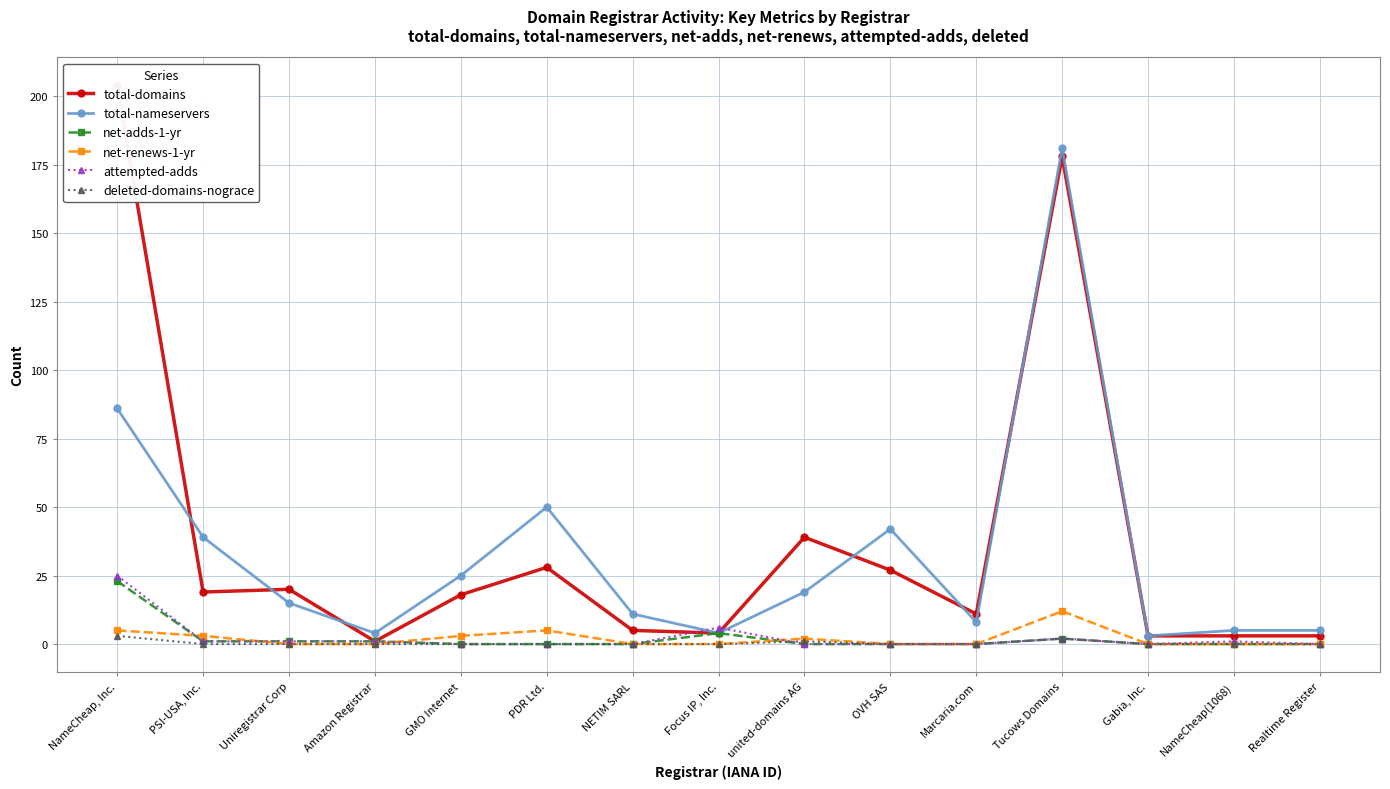

Reading left to right, extract all data points from this chart.

total-domains: NameCheap, Inc.=204	PSI-USA, Inc.=19	Uniregistrar Corp=20	Amazon Registrar=1	GMO Internet=18	PDR Ltd.=28	NETIM SARL=5	Focus IP, Inc.=4	united-domains AG=39	OVH SAS=27	Marcaria.com=11	Tucows Domains=178	Gabia, Inc.=3	NameCheap(1068)=3	Realtime Register=3
total-nameservers: NameCheap, Inc.=86	PSI-USA, Inc.=39	Uniregistrar Corp=15	Amazon Registrar=4	GMO Internet=25	PDR Ltd.=50	NETIM SARL=11	Focus IP, Inc.=4	united-domains AG=19	OVH SAS=42	Marcaria.com=8	Tucows Domains=181	Gabia, Inc.=3	NameCheap(1068)=5	Realtime Register=5
net-adds-1-yr: NameCheap, Inc.=23	PSI-USA, Inc.=1	Uniregistrar Corp=1	Amazon Registrar=1	GMO Internet=0	PDR Ltd.=0	NETIM SARL=0	Focus IP, Inc.=4	united-domains AG=0	OVH SAS=0	Marcaria.com=0	Tucows Domains=2	Gabia, Inc.=0	NameCheap(1068)=0	Realtime Register=0
net-renews-1-yr: NameCheap, Inc.=5	PSI-USA, Inc.=3	Uniregistrar Corp=0	Amazon Registrar=0	GMO Internet=3	PDR Ltd.=5	NETIM SARL=0	Focus IP, Inc.=0	united-domains AG=2	OVH SAS=0	Marcaria.com=0	Tucows Domains=12	Gabia, Inc.=0	NameCheap(1068)=0	Realtime Register=0
attempted-adds: NameCheap, Inc.=25	PSI-USA, Inc.=1	Uniregistrar Corp=1	Amazon Registrar=1	GMO Internet=0	PDR Ltd.=0	NETIM SARL=0	Focus IP, Inc.=6	united-domains AG=0	OVH SAS=0	Marcaria.com=0	Tucows Domains=2	Gabia, Inc.=0	NameCheap(1068)=1	Realtime Register=0
deleted-domains-nograce: NameCheap, Inc.=3	PSI-USA, Inc.=0	Uniregistrar Corp=0	Amazon Registrar=0	GMO Internet=0	PDR Ltd.=0	NETIM SARL=0	Focus IP, Inc.=0	united-domains AG=1	OVH SAS=0	Marcaria.com=0	Tucows Domains=2	Gabia, Inc.=0	NameCheap(1068)=0	Realtime Register=0